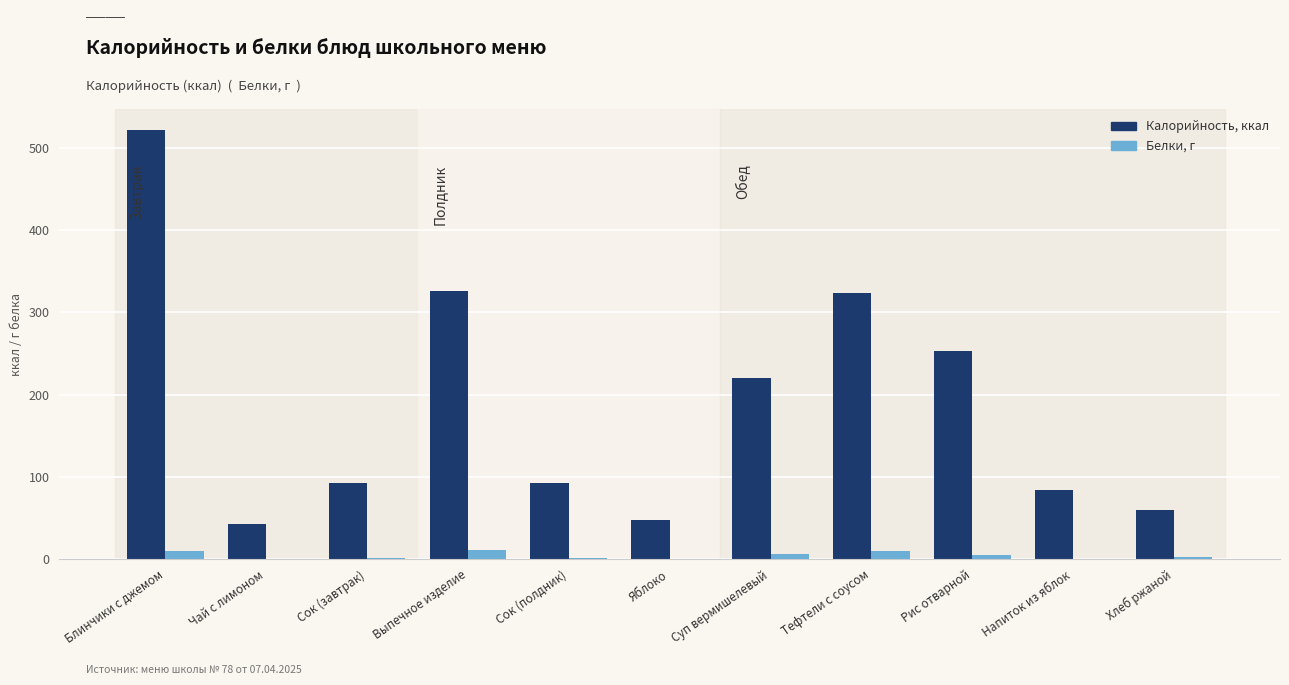

At which category is the sum across all series the highest?

Блинчики с джемом